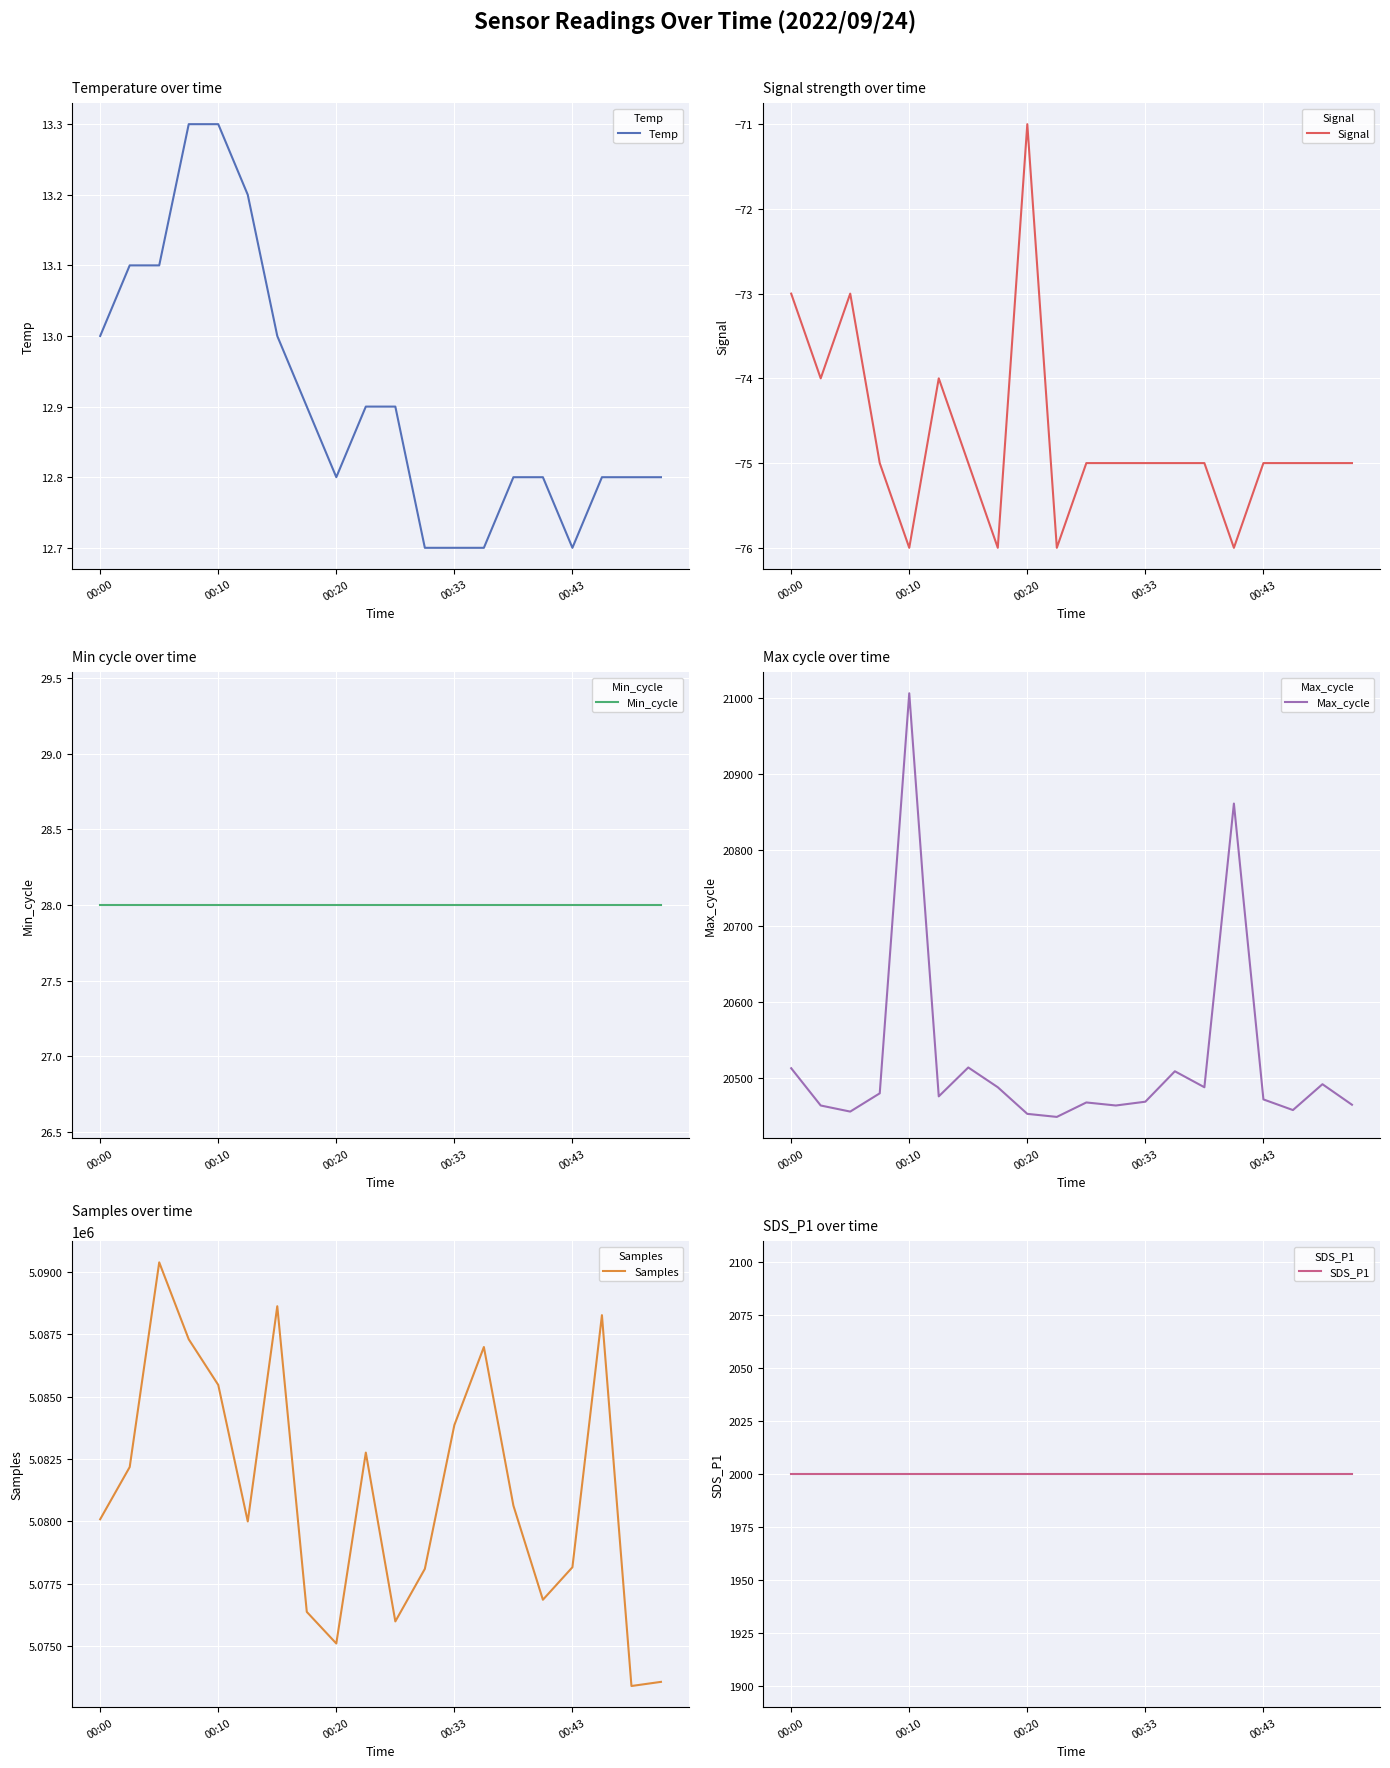

True or false: SDS_P1 has more than 1 interior local peaks.

False